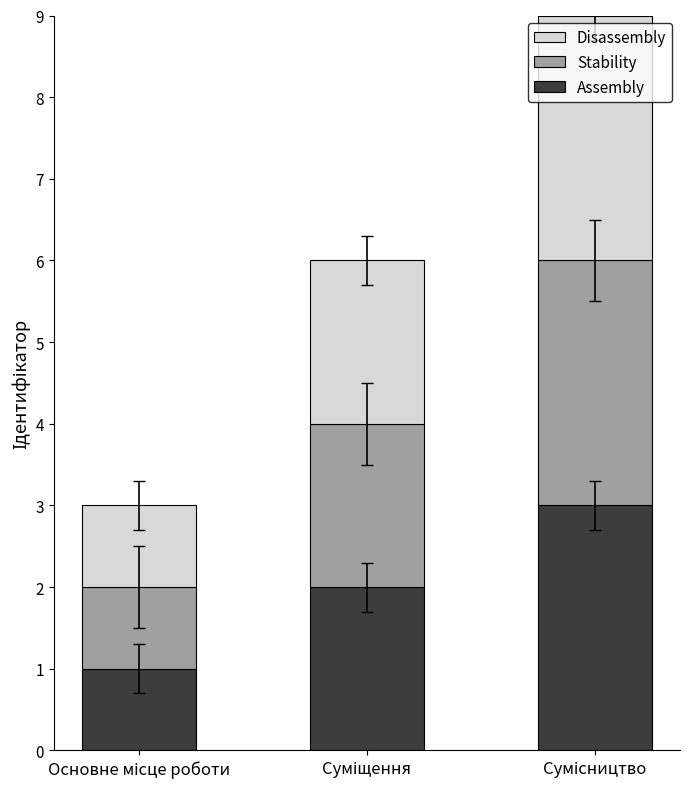

What is the sum of all Assembly values?

6